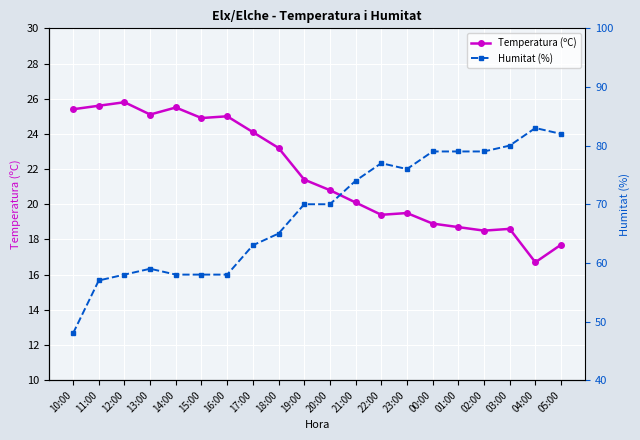

At which category does Temperatura (ºC) reach its first local peak?

12:00